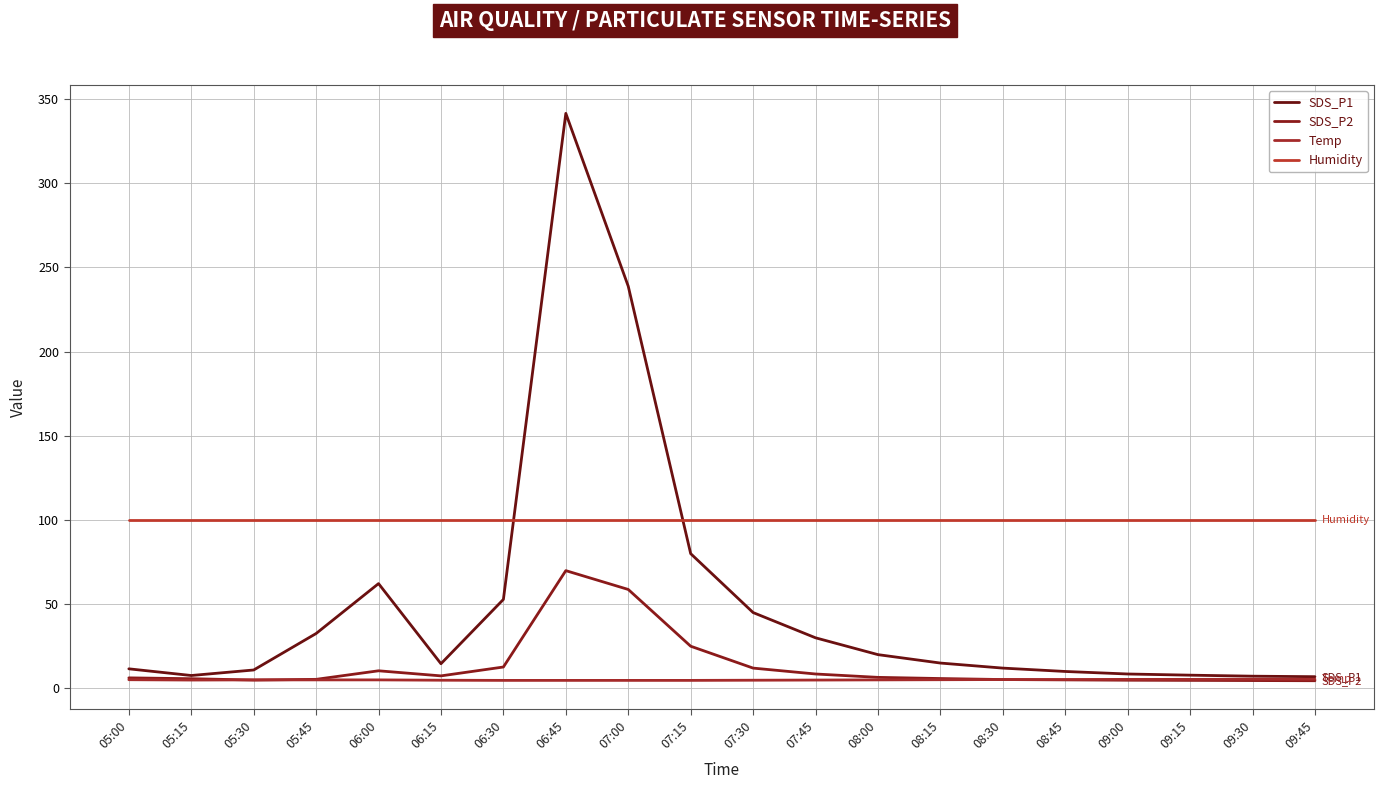

Does the chart have visible grid lines?

Yes